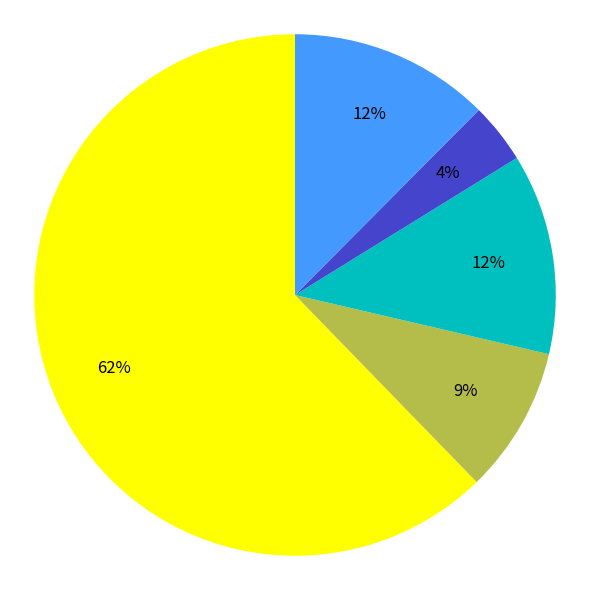

To the nearest percent, what is the difference between the largest and smallest slice percentages?

59%